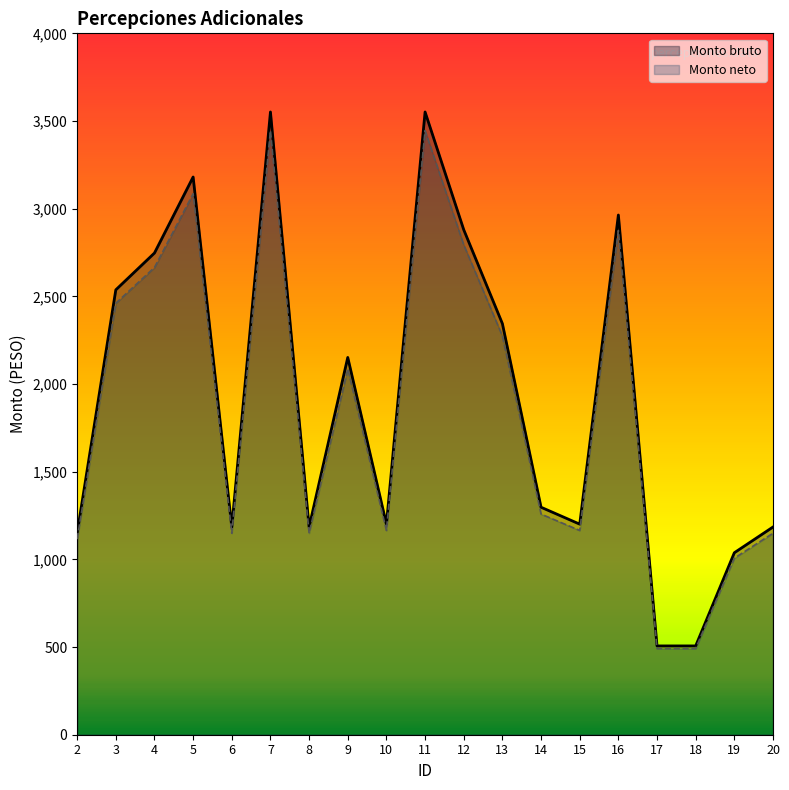

Is it true that Monto neto equals 867.5 at 18?

False